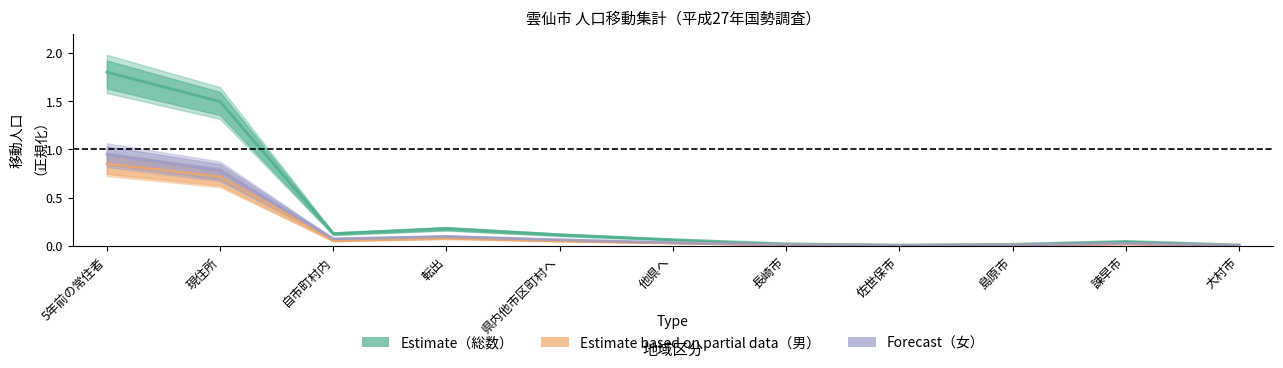

What are all the series names shown in the legend?

Estimate (総数), Estimate based on partial data (男), Forecast (女)